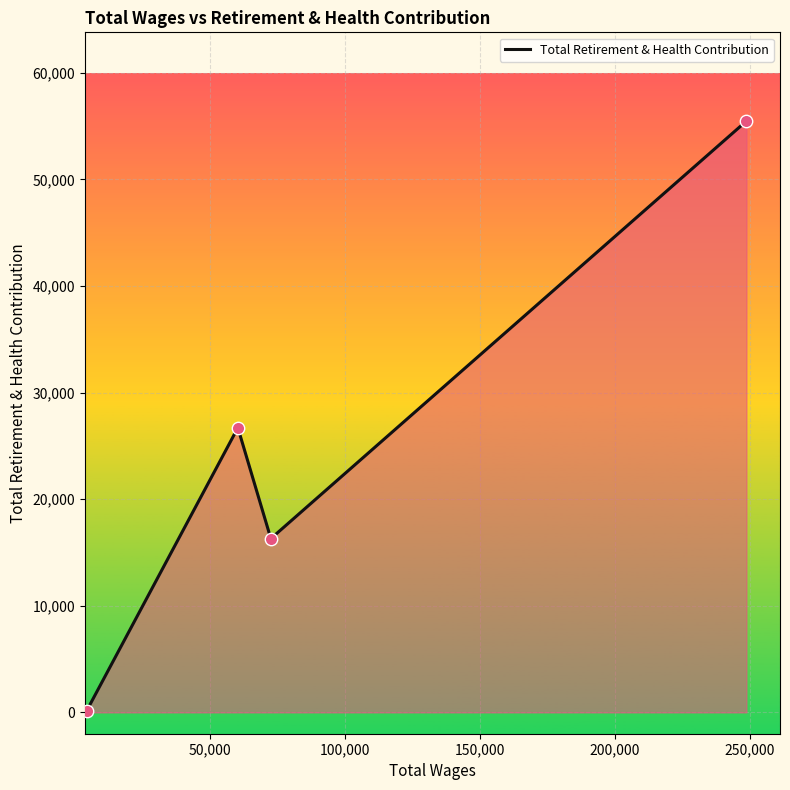

What is the difference between the maximum and minimum values?

55331